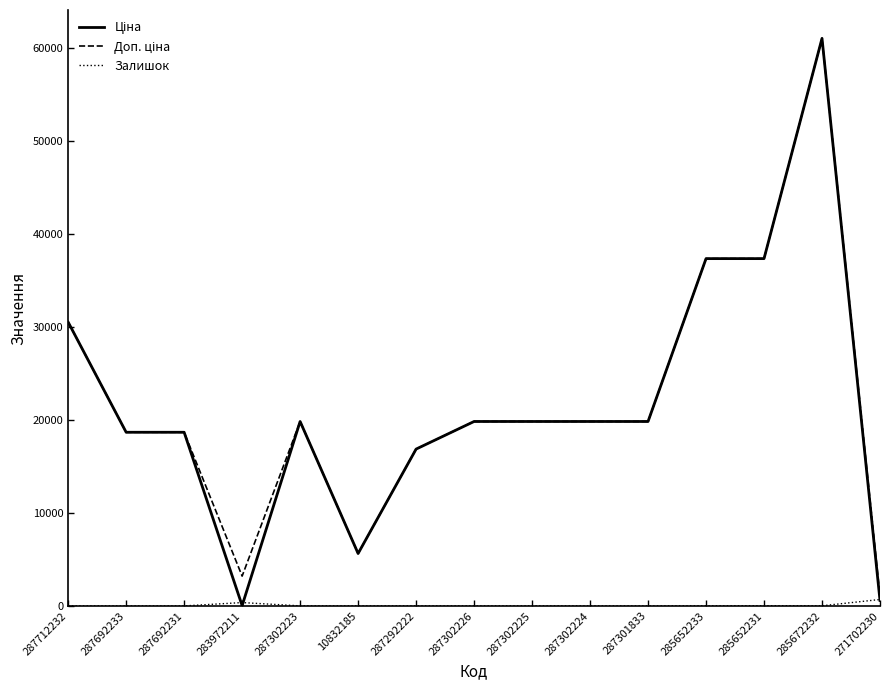

At which category is the sum across all series the highest?

285672232